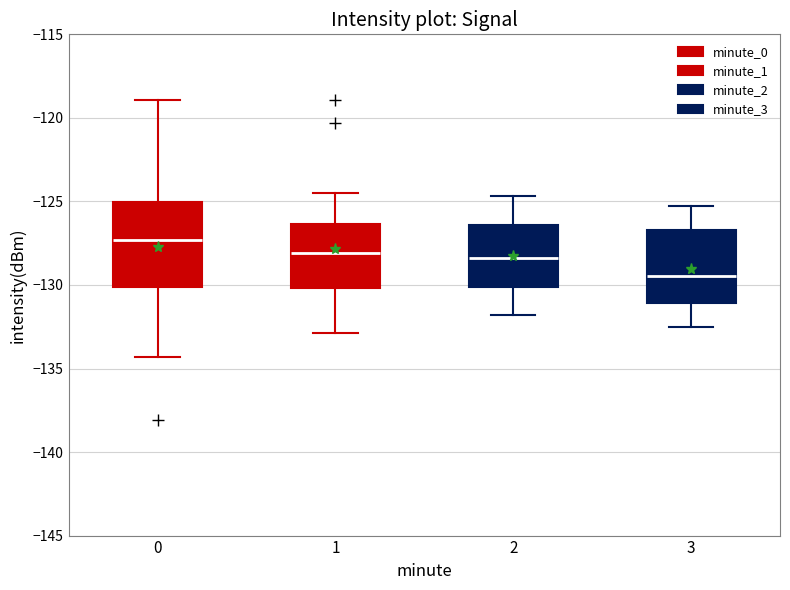

Which box has the lowest median line?

3